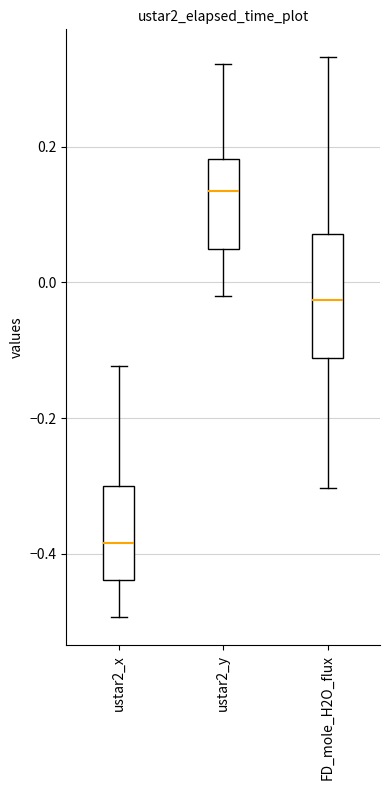

Reading left to right, transcribe this box plot: for each box, give where its median line is, the range the box spans, and where its two whiskers end, as read against the y-axis. The values are not printed on the chart, so give them approximately, as read against the axis.

ustar2_x: median -0.38, box -0.44 to -0.30, whiskers -0.50 to -0.12
ustar2_y: median 0.14, box 0.04 to 0.18, whiskers -0.02 to 0.32
FD_mole_H2O_flux: median -0.02, box -0.12 to 0.08, whiskers -0.30 to 0.34